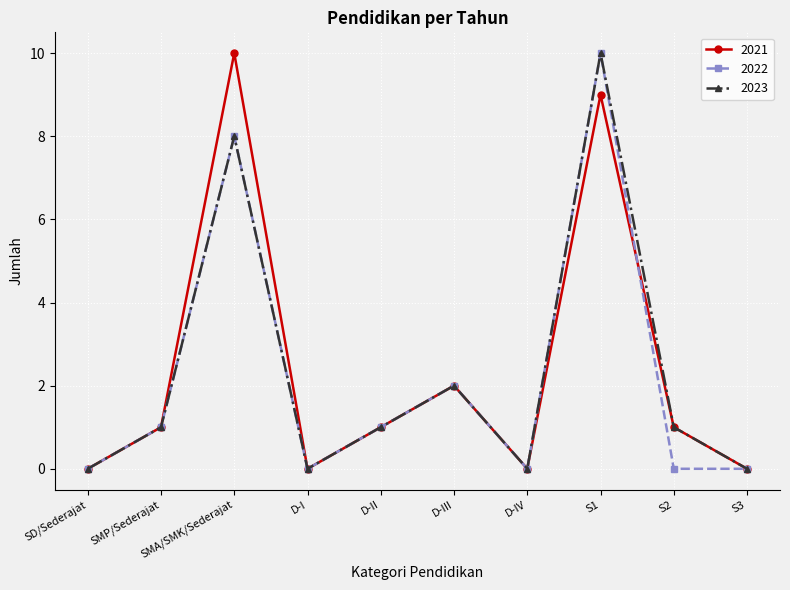

At which label does 2023 reach its peak?

S1